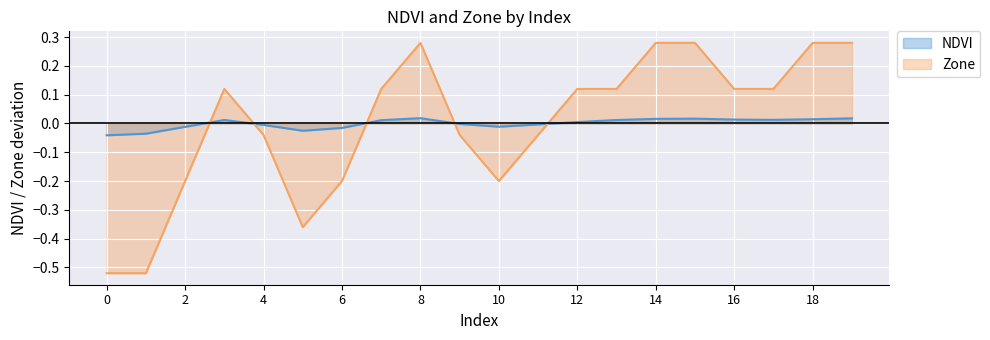

What is the total value across all series at 5?

-0.4